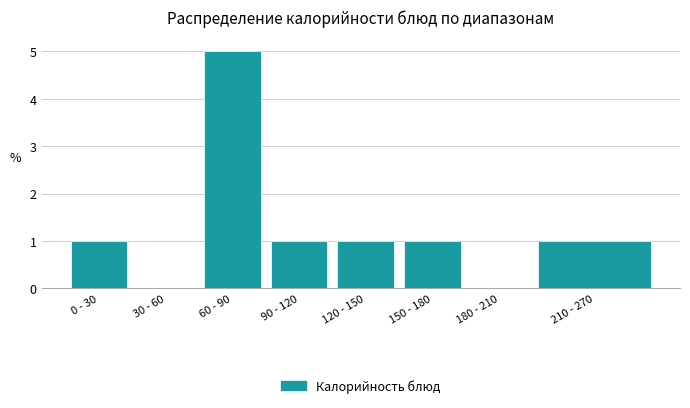

Reading left to right, extract all data points from this chart.

0 - 30=1	30 - 60=0	60 - 90=5	90 - 120=1	120 - 150=1	150 - 180=1	180 - 210=0	210 - 270=1